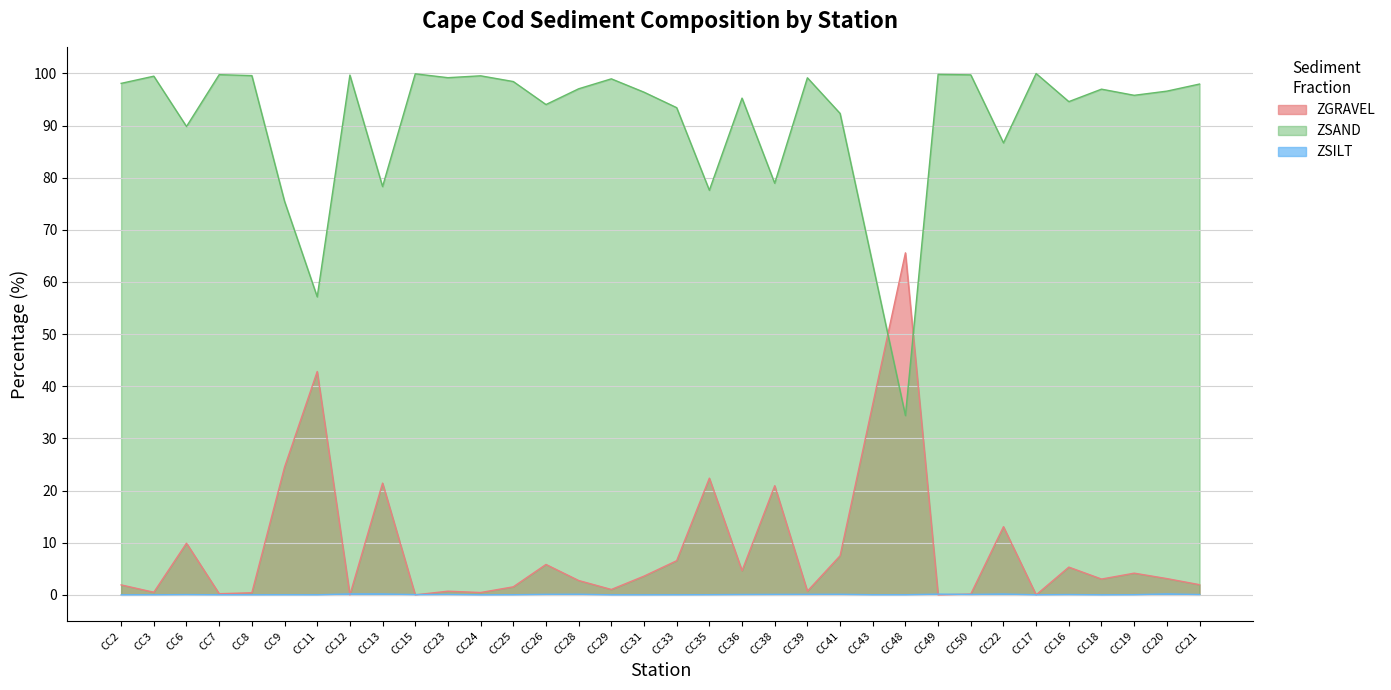

In ZSAND, how many points are lower than both neighbors (excluding endpoints)?

11